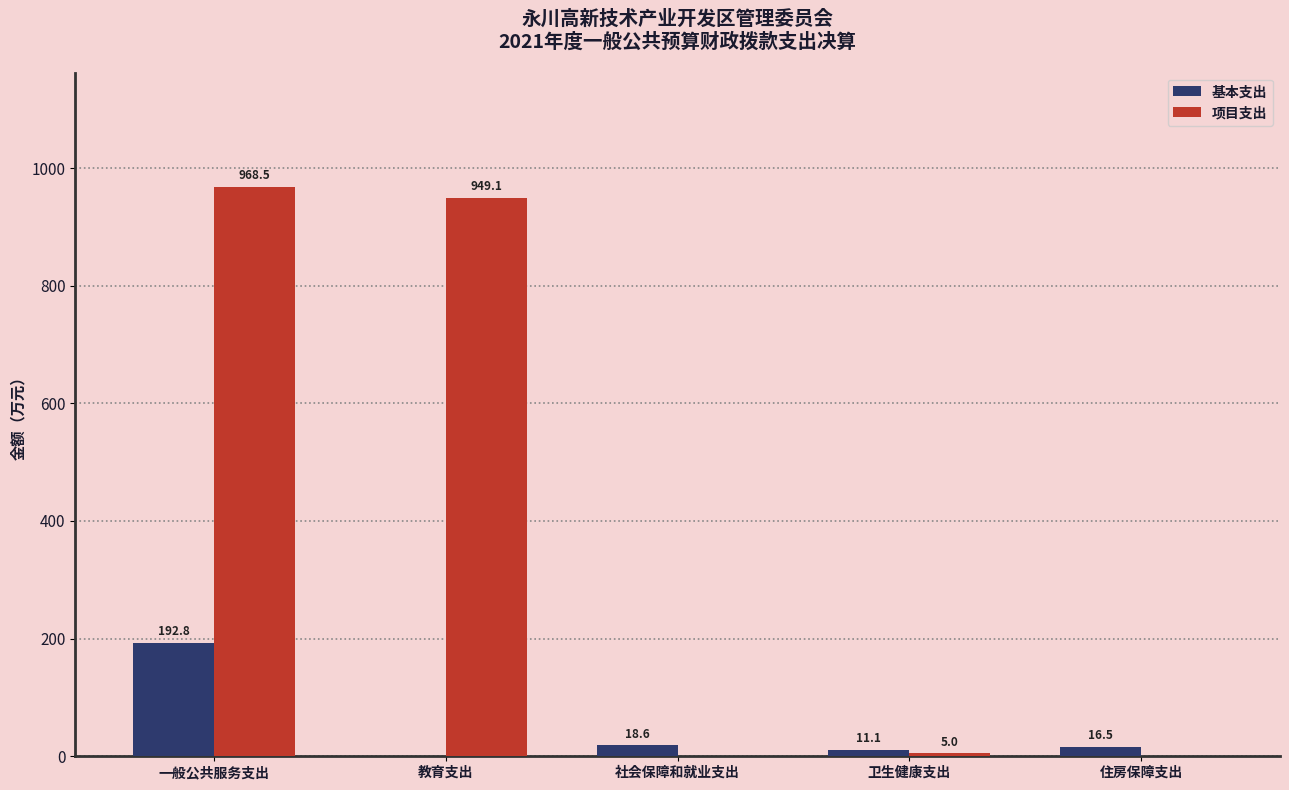

How many groups of bars are there?

5